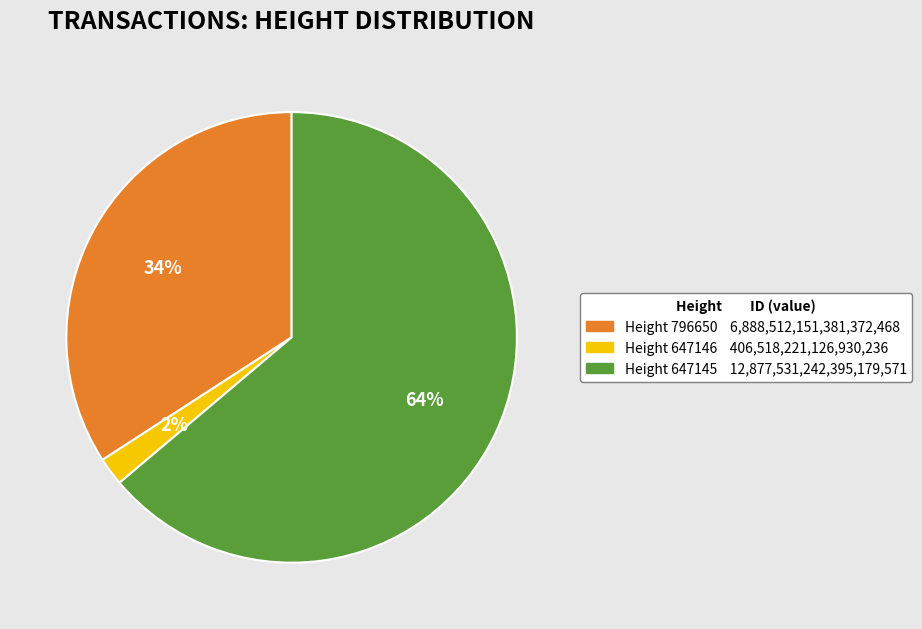

Which has a higher value, Height 647145 12,877,531,242,395,179,571 or Height 796650 6,888,512,151,381,372,468?

Height 647145 12,877,531,242,395,179,571